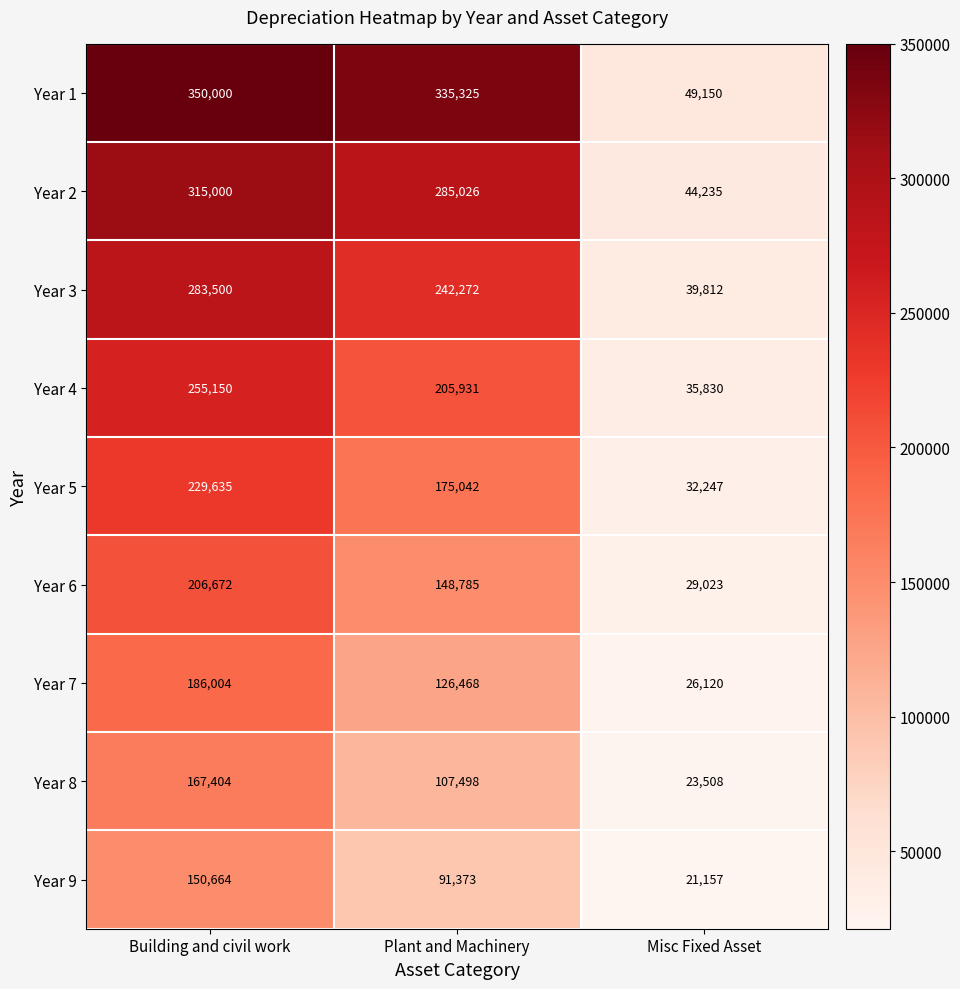

What is the difference between the maximum and second lowest values in the Year 7 series?

59536